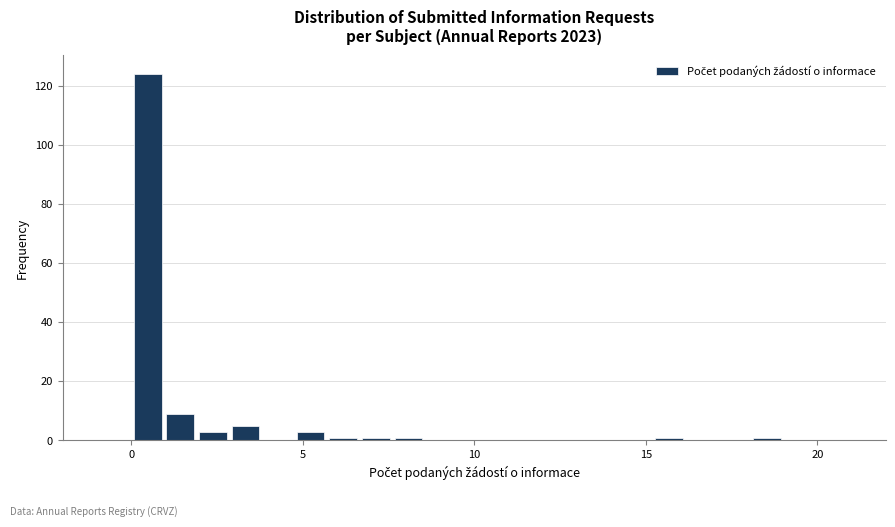

Read against the x-axis, roughly where is the centre of the tallest bar?

0.5